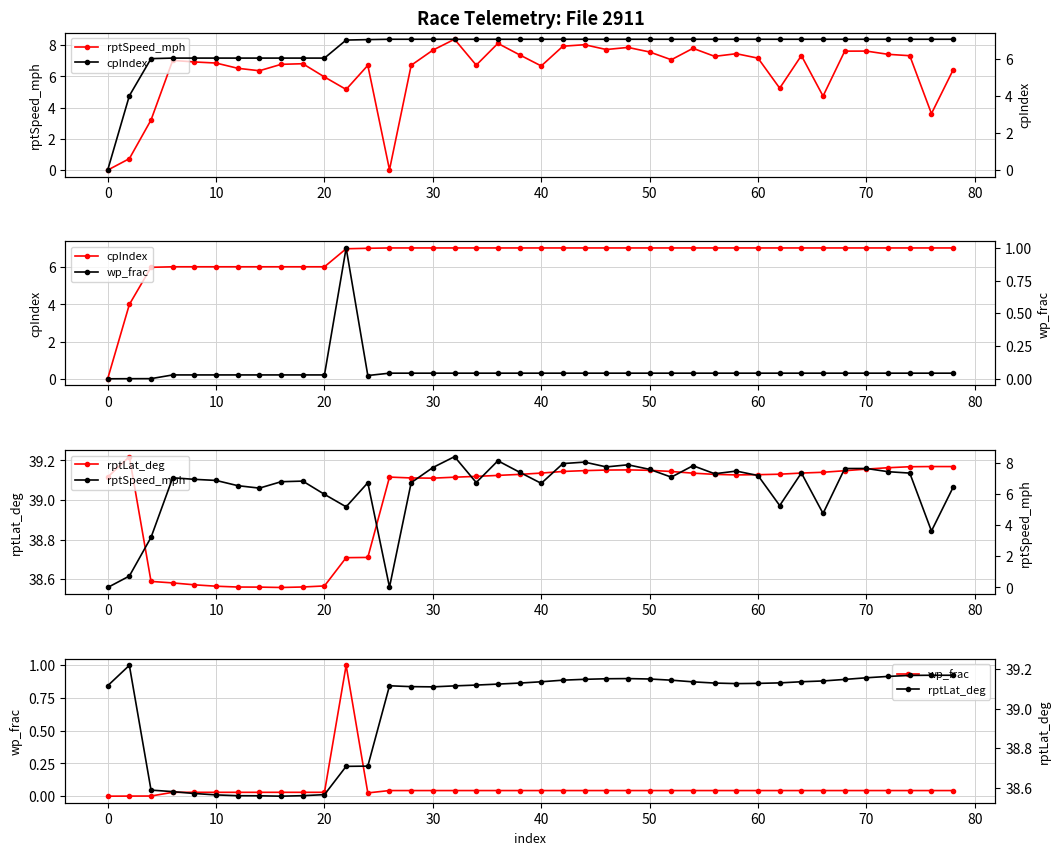

After their last crossing, which series has the higher values: rptSpeed_mph or cpIndex?

cpIndex